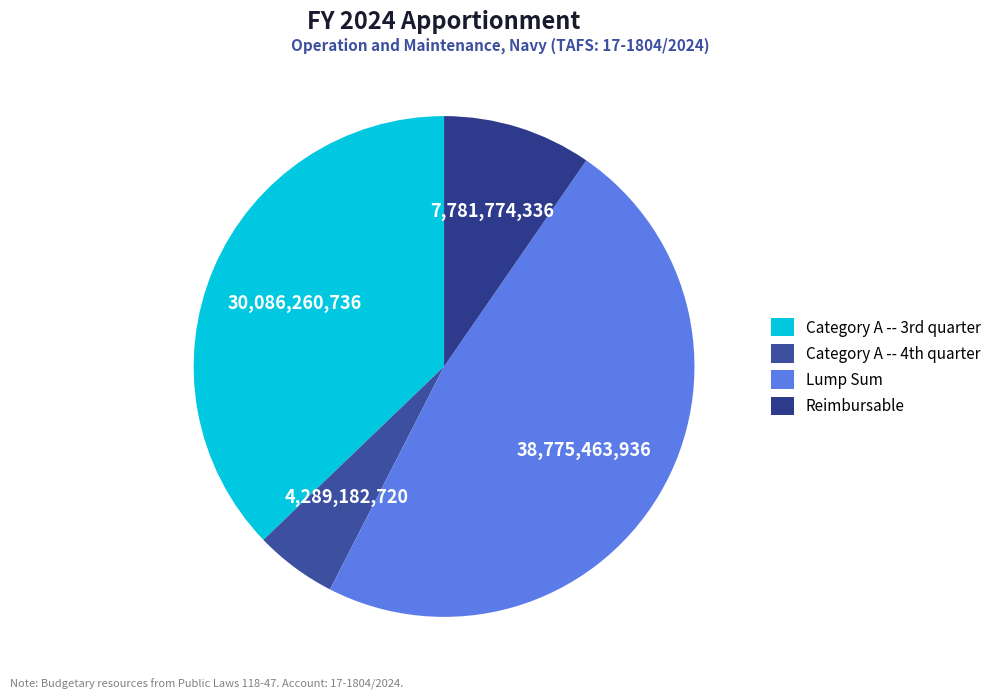

Does Reimbursable represent more than half of the total?

No